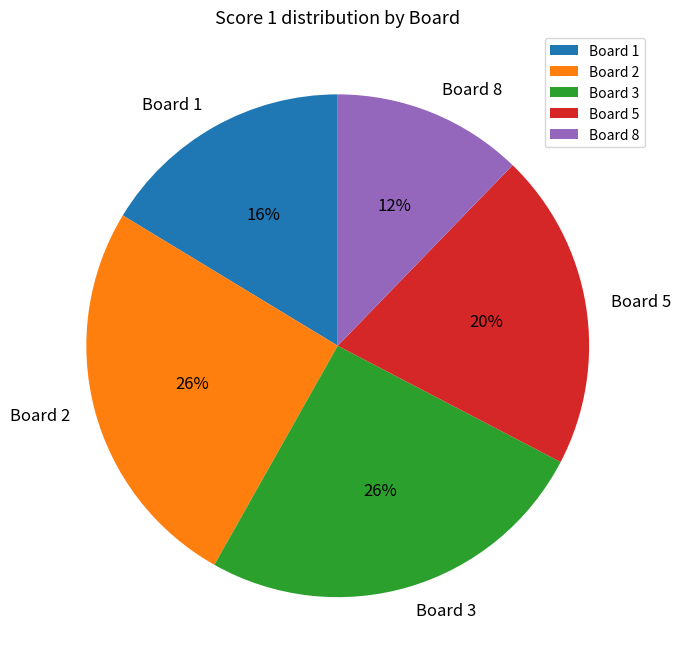

To the nearest percent, what is the average slice percentage?

20%